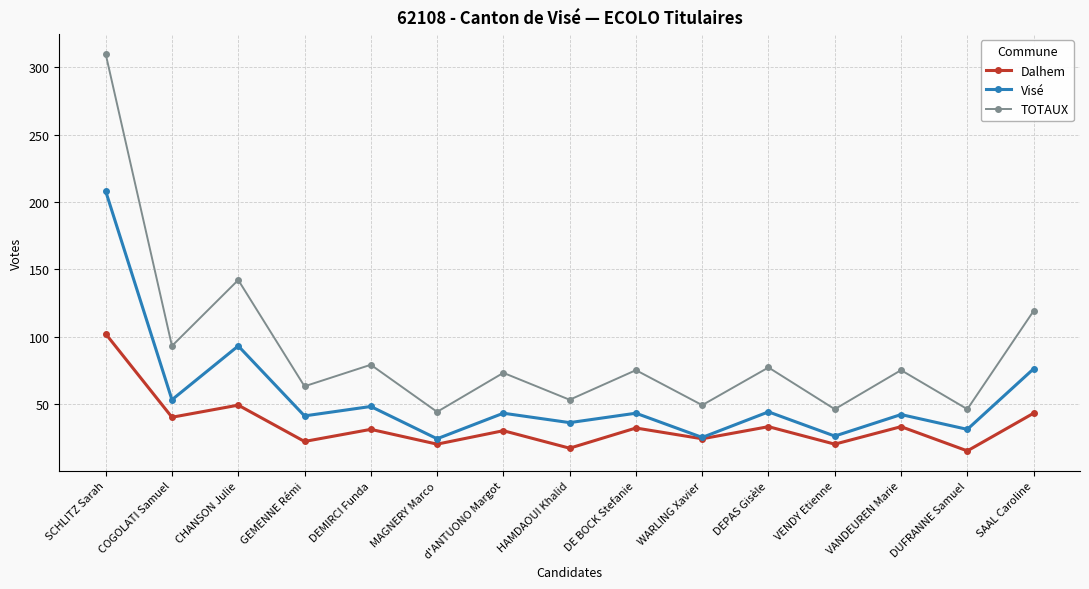

What position from the right is GEMENNE Rémi?

12